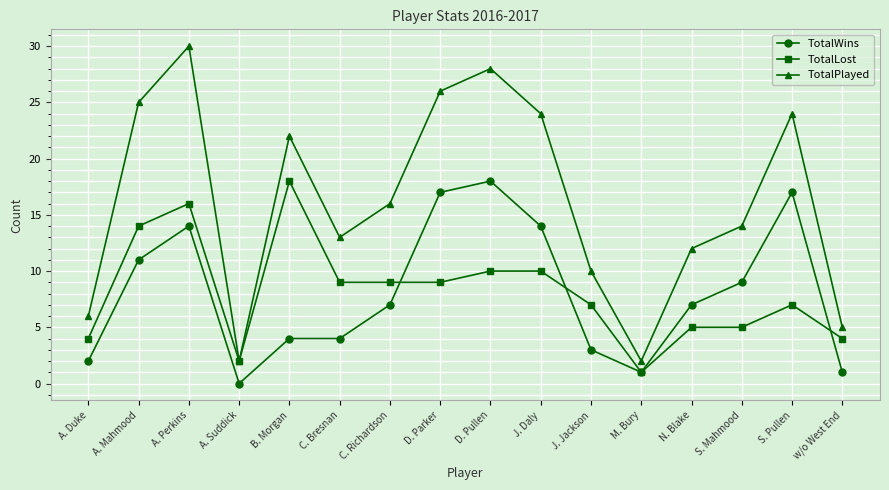

What is the label of the 5th point from the right?

M. Bury